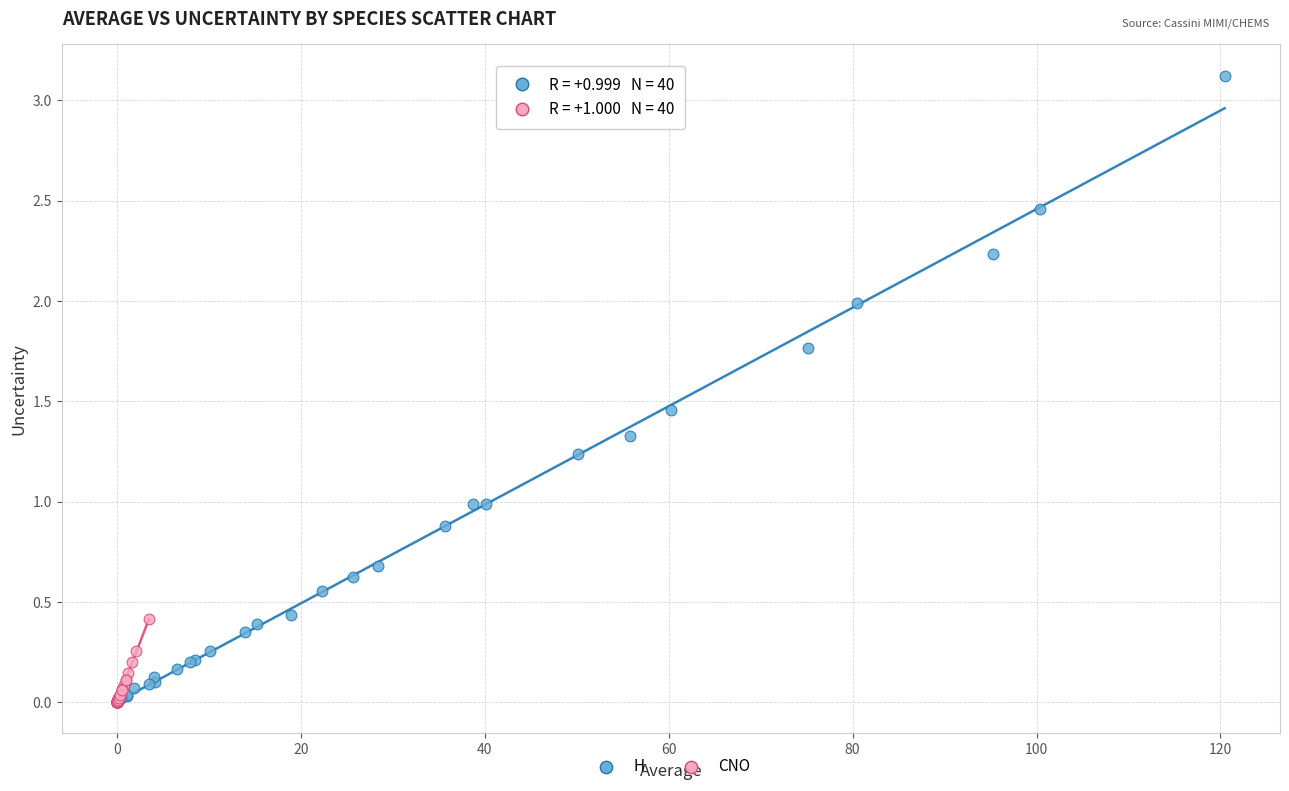

Which series has the widest spread of Y values?

H